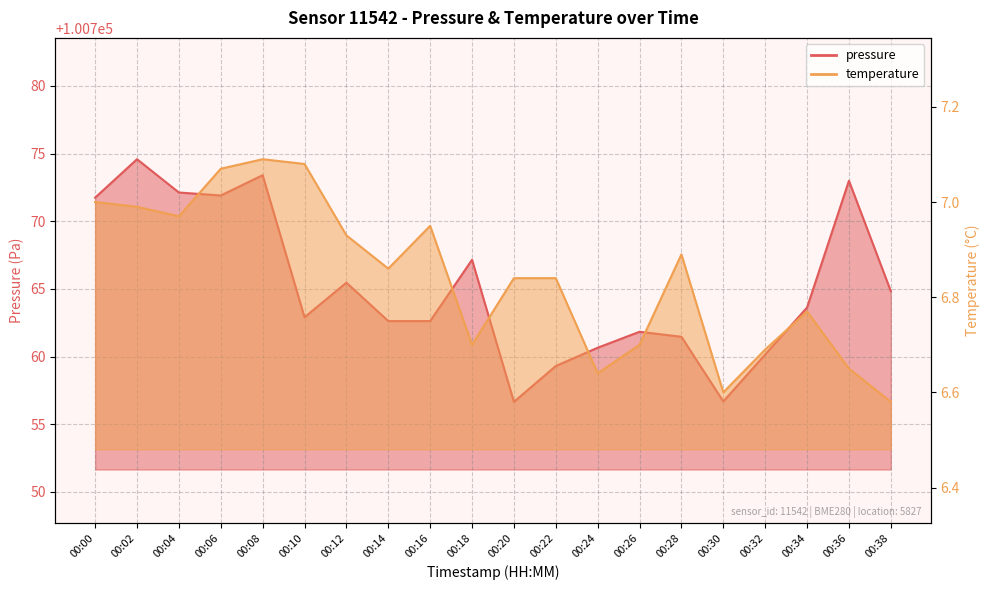

What is the total value across all series at 00:02?

100781.6